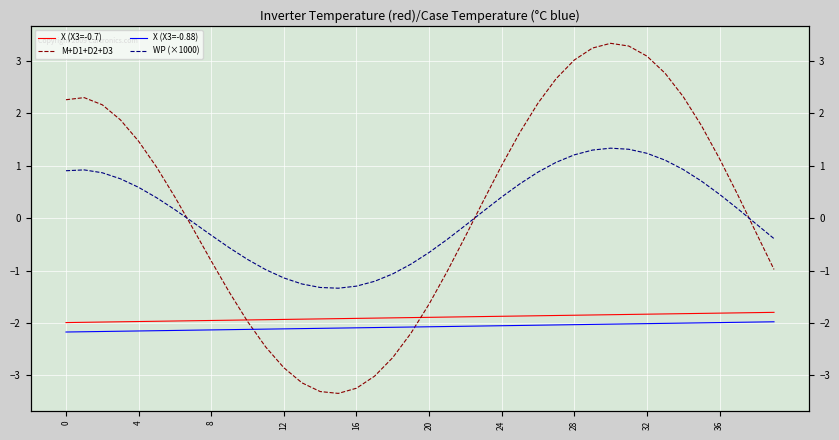

How many interior local peaks does the M+D1+D2+D3 series have?

2